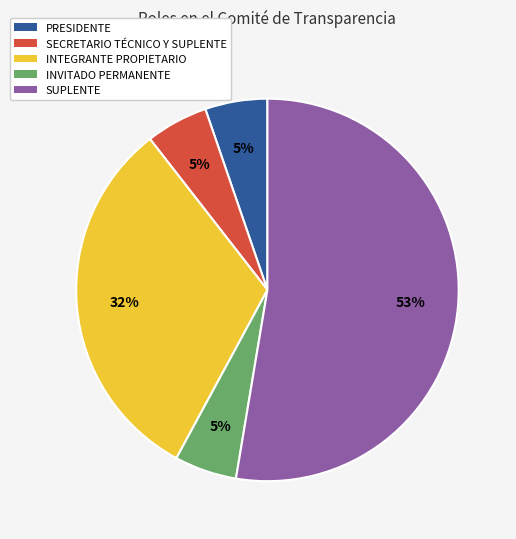

Count the number of slices in the pie.

5